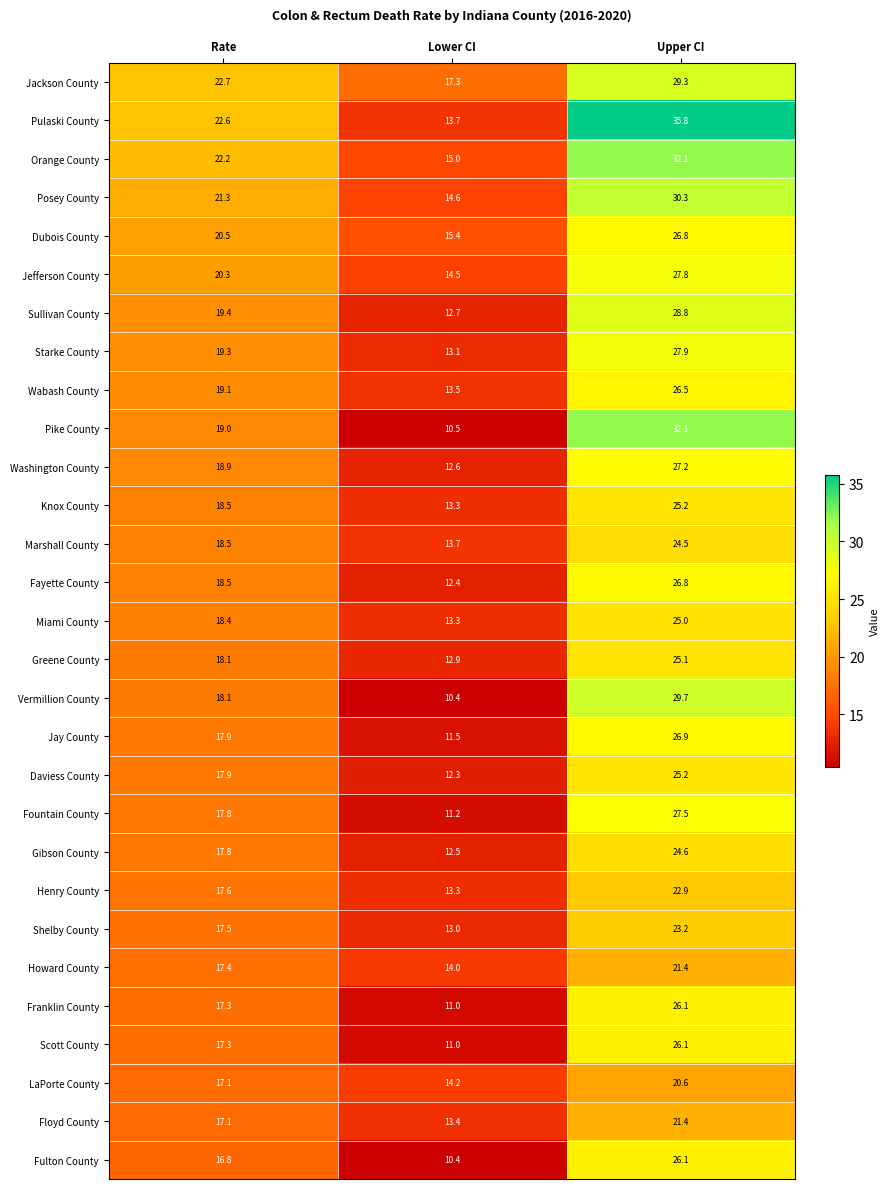

Is it true that Jackson County equals 29.3 at Upper CI?

True